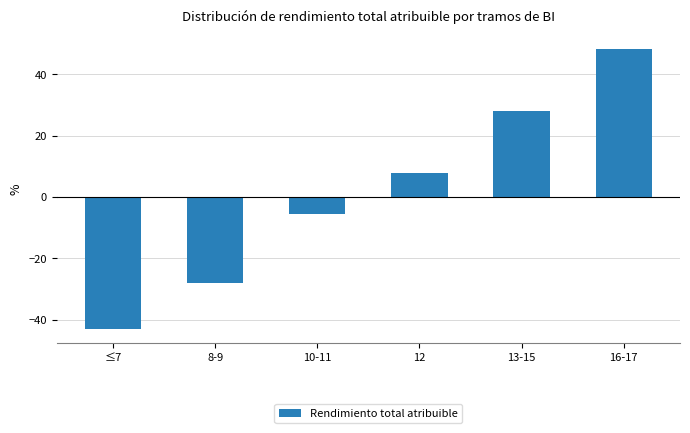

Where does the data first go above 7?

12